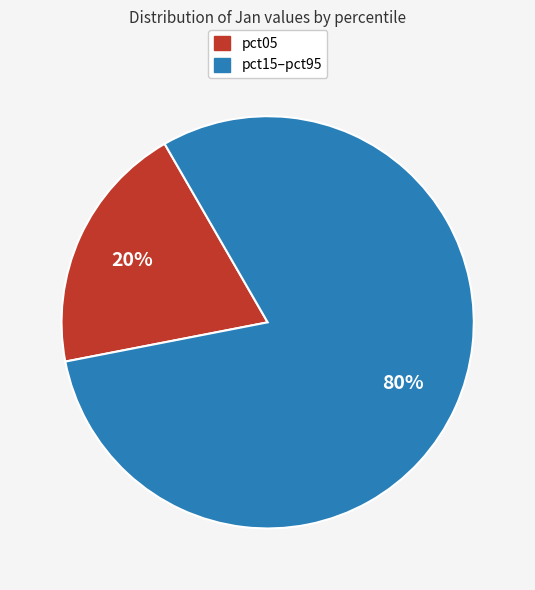

To the nearest percent, what is the average slice percentage?

50%